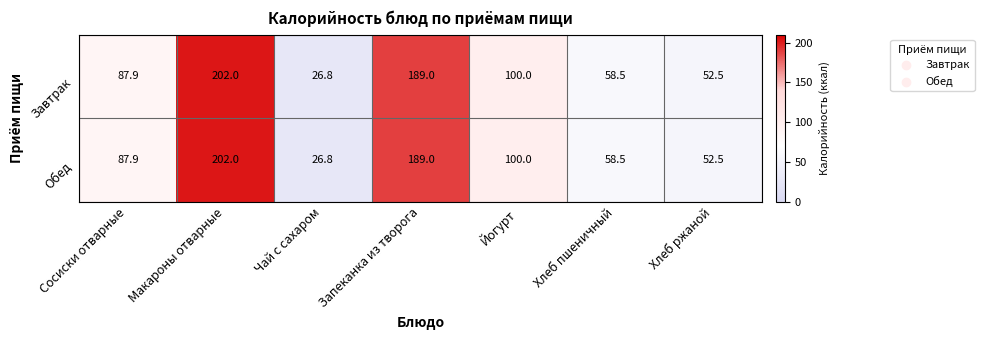

Where is Завтрак nearest to the value 114?

Йогурт